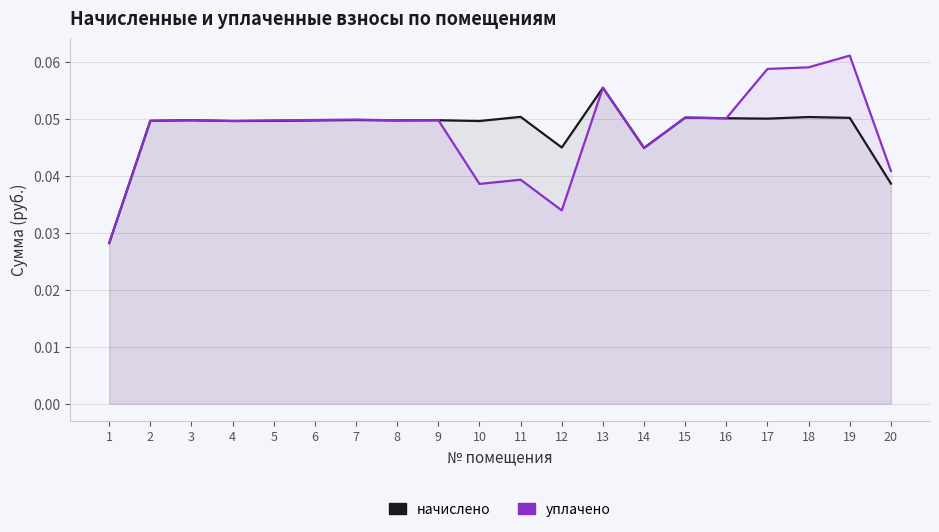

Reading left to right, what are all the values shown in this chart?

начислено: 0.0	0.0	0.0	0.0	0.0	0.0	0.0	0.0	0.0	0.0	0.1	0.0	0.1	0.0	0.1	0.1	0.1	0.1	0.1	0.0
уплачено: 0.0	0.0	0.0	0.0	0.0	0.0	0.0	0.0	0.0	0.0	0.0	0.0	0.1	0.0	0.1	0.1	0.1	0.1	0.1	0.0